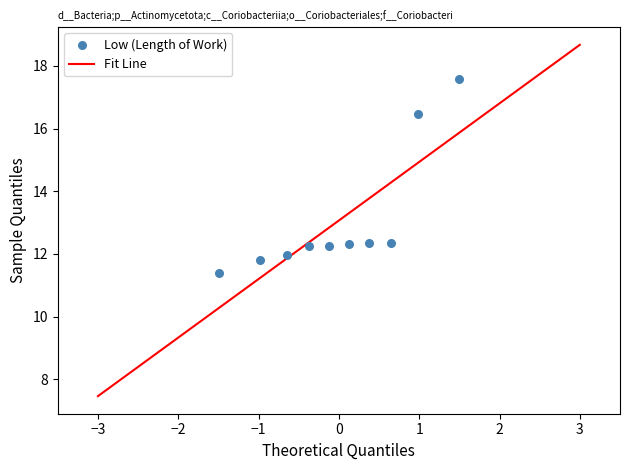

What is the average Y value?

13.1